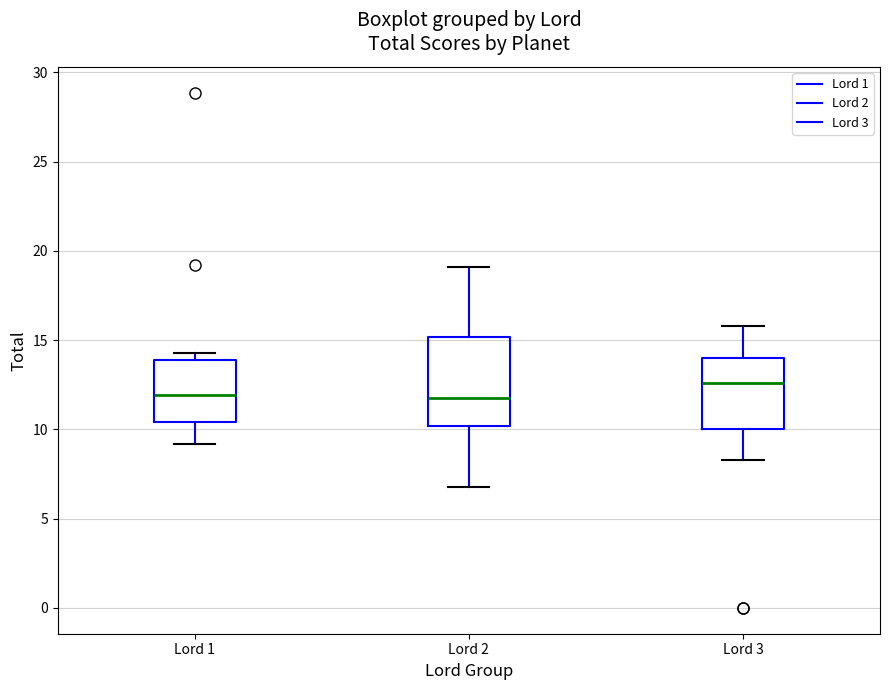

Where does the upper whisker of the box for Lord 3 end on the y-axis? The values are not printed on the chart, so give them approximately, as read against the axis.

16.0